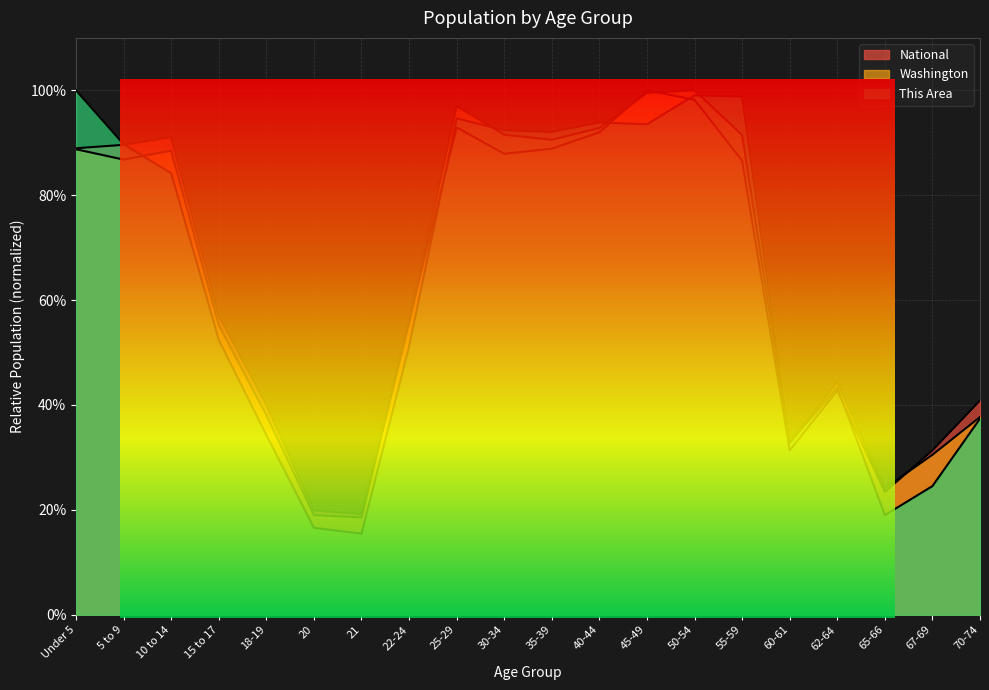

At which label does National reach its minimum?

21